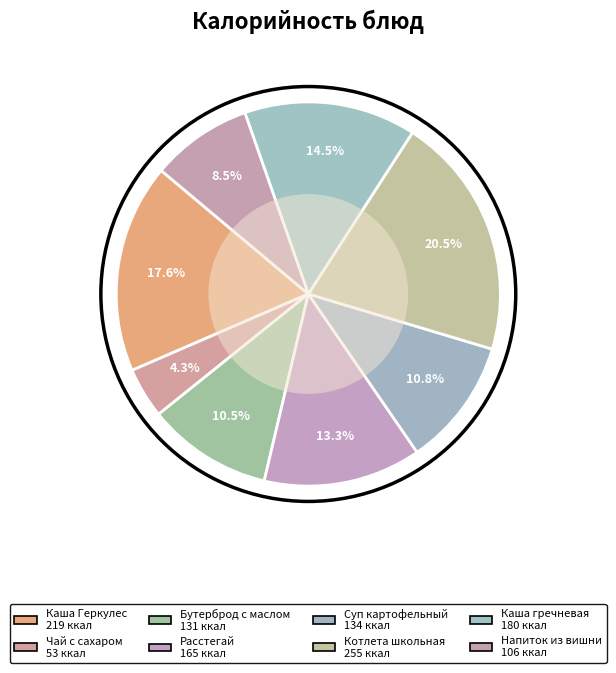

What is the change in value from Расстегай to Каша гречневая?

+15